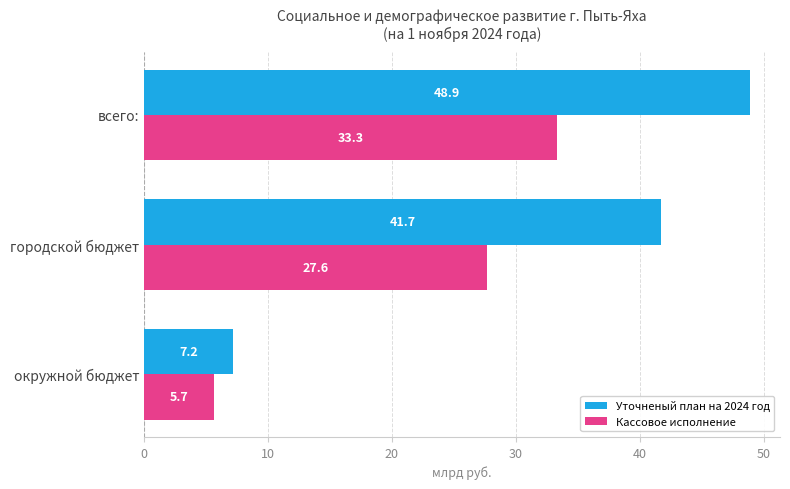

List the labels in order of Уточненый план на 2024 год value, smallest first.

окружной бюджет, городской бюджет, всего: